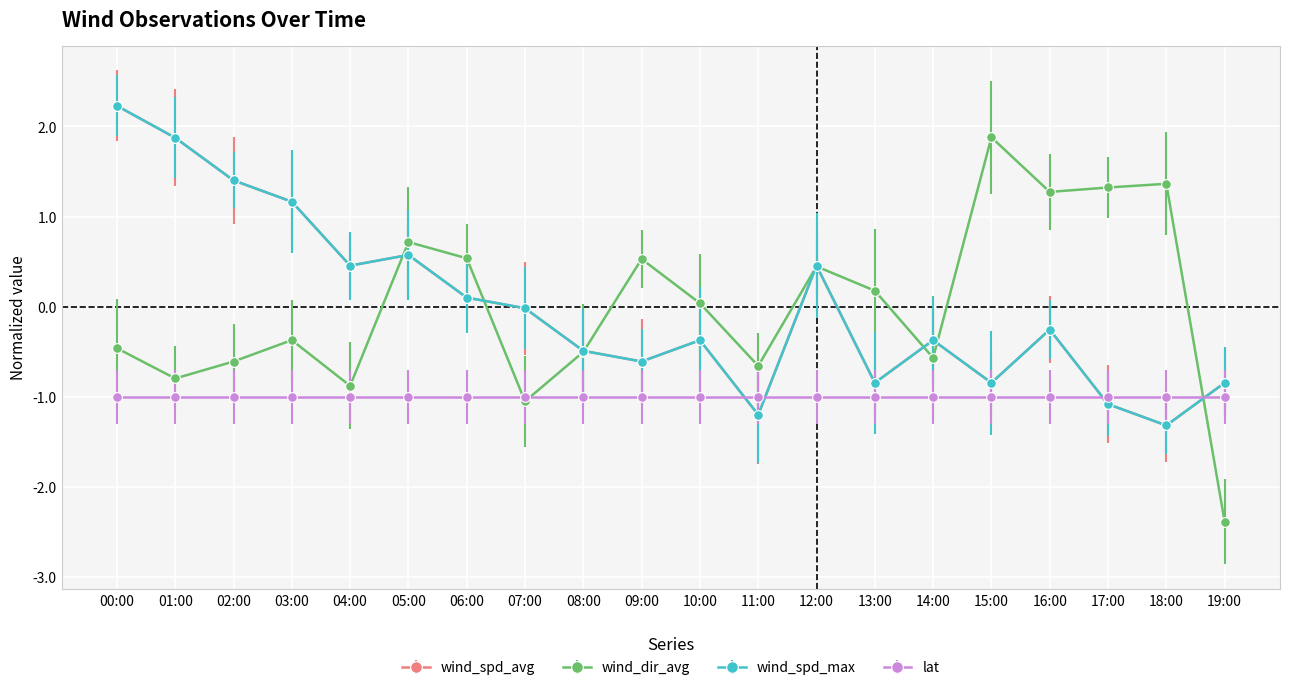

How many interior local valleys does the wind_spd_avg series have?

6